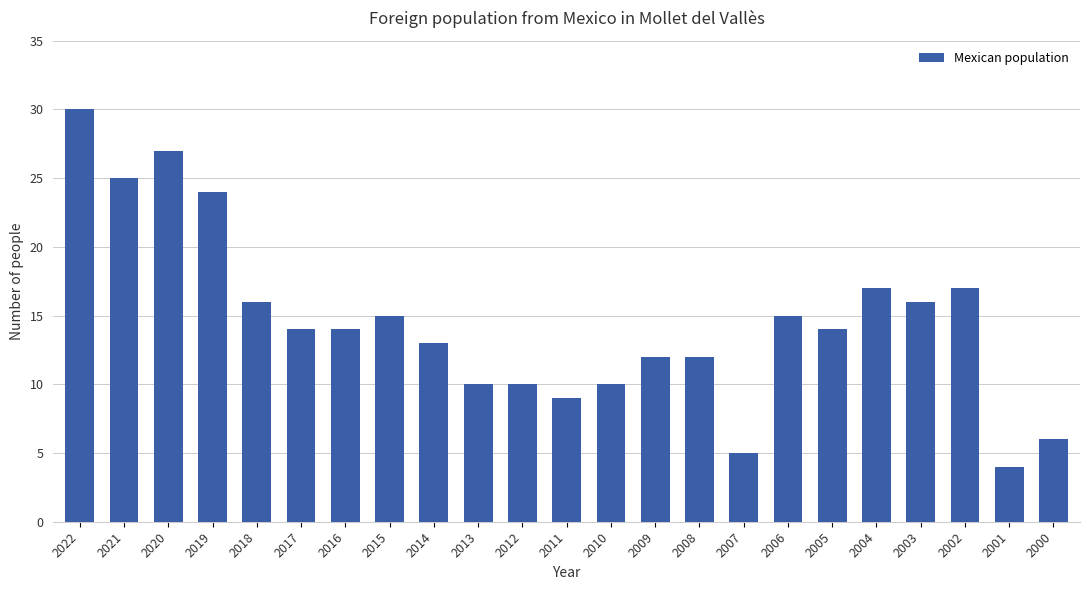

Which category has the highest value across all series?

2022